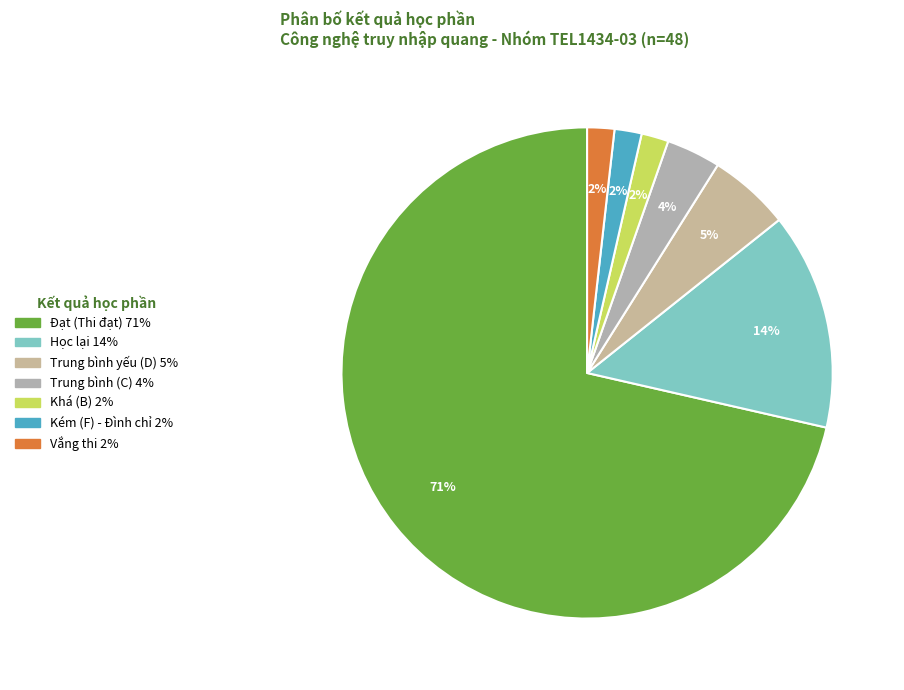

The Khá (B) slice represents 2% of the pie. True or false?

True